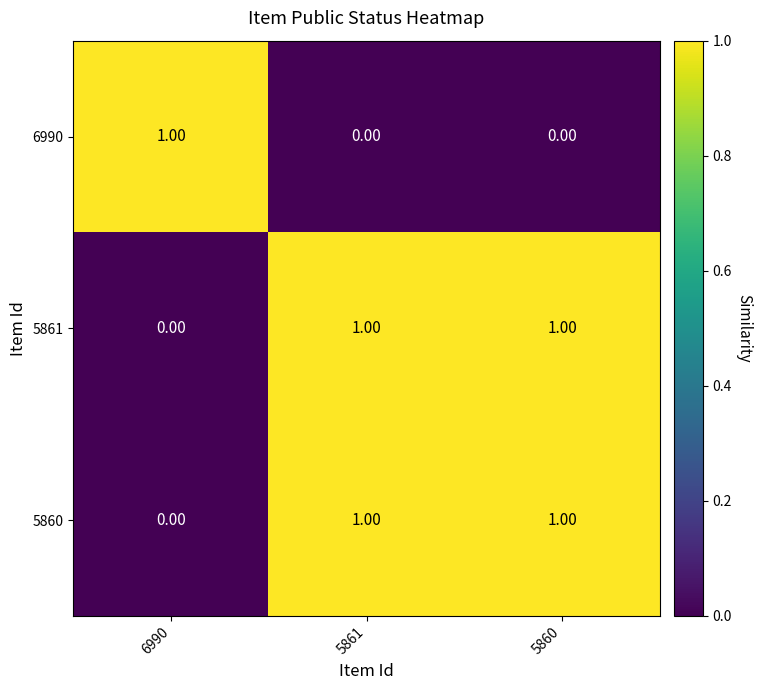

How many data points does each series have?

3